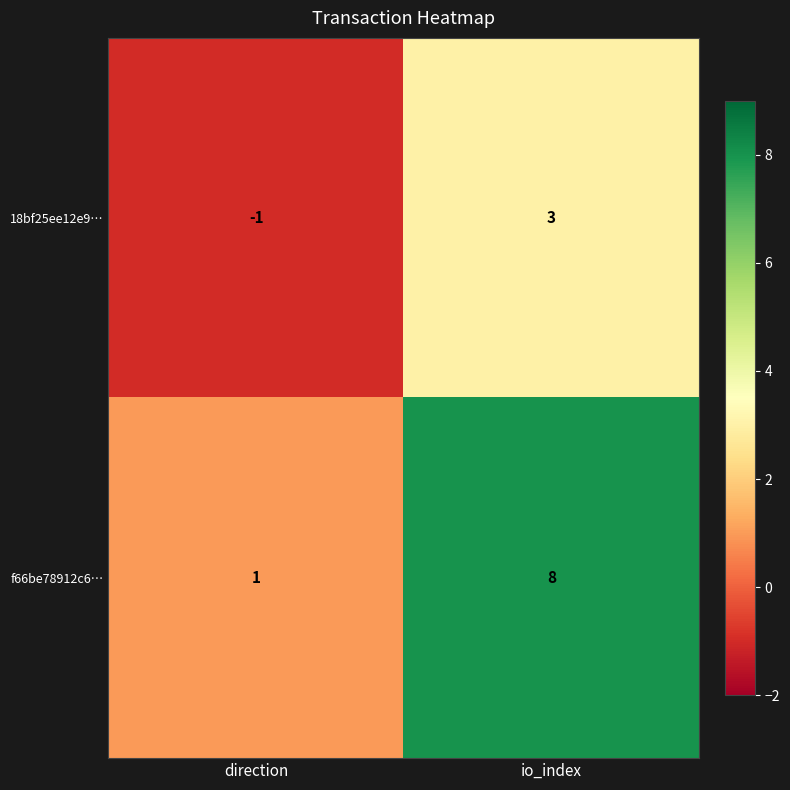

What value does the 18bf25ee12e9… series have at io_index?

3